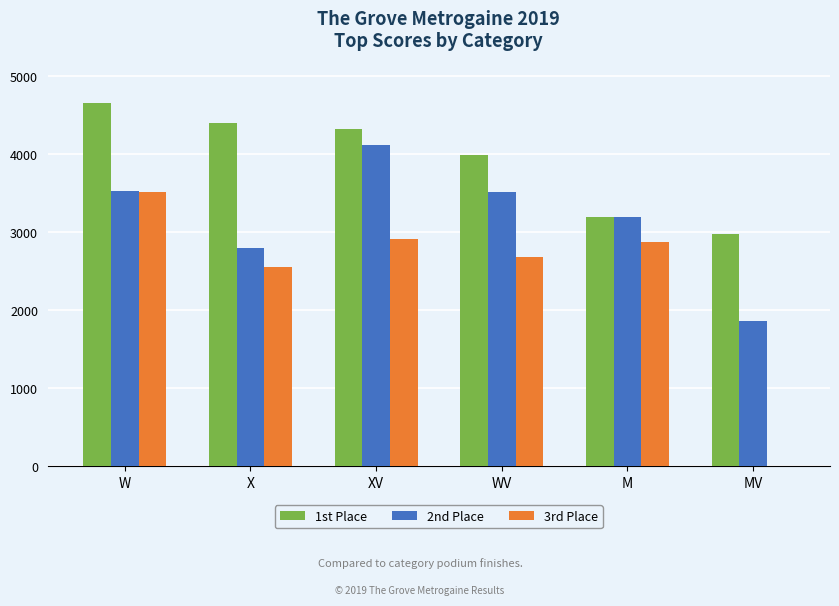

At which category is the sum across all series the highest?

W